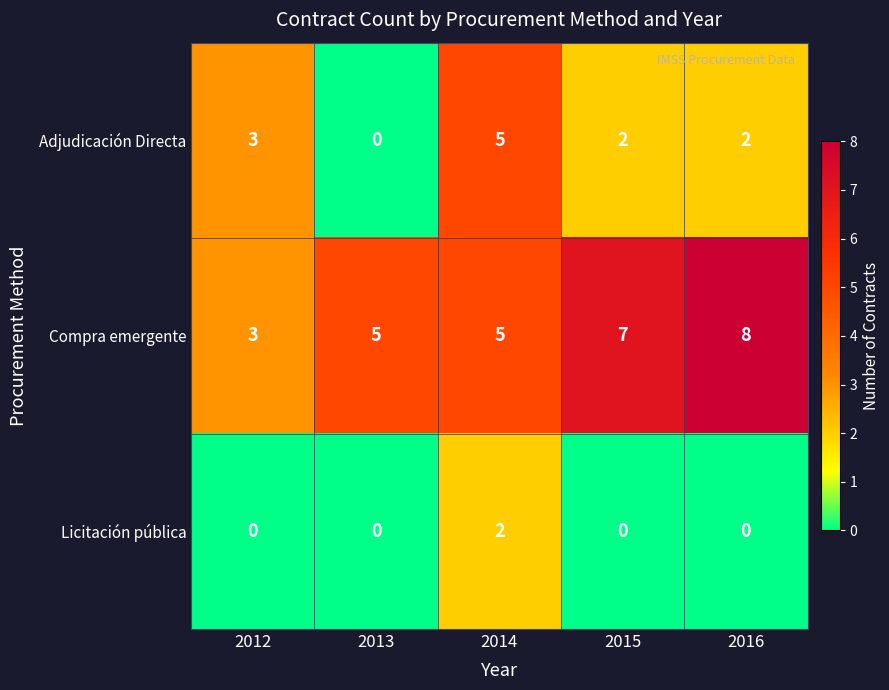

What is the difference between the maximum and minimum values in the Compra emergente series?

5